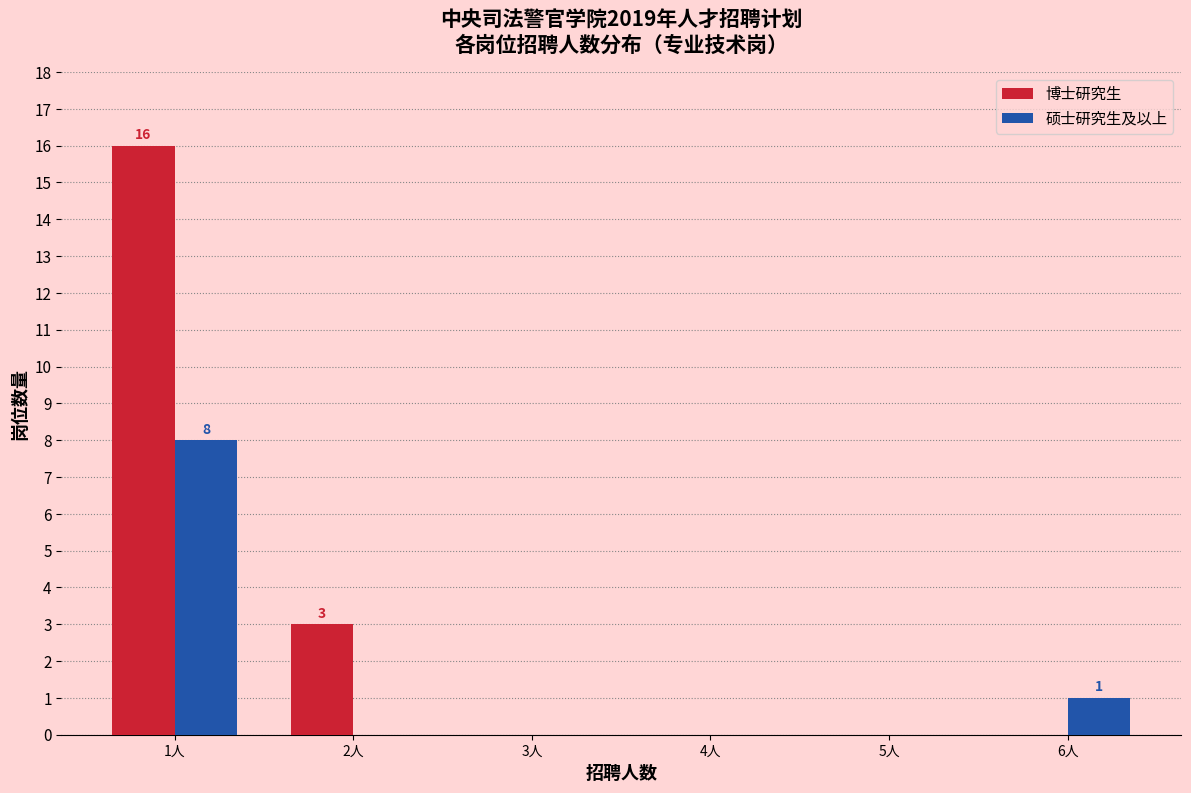

Reading left to right, transcribe all the data shown in this chart.

博士研究生: 1人=16	2人=3	3人=0	4人=0	5人=0	6人=0
硕士研究生及以上: 1人=8	2人=0	3人=0	4人=0	5人=0	6人=1